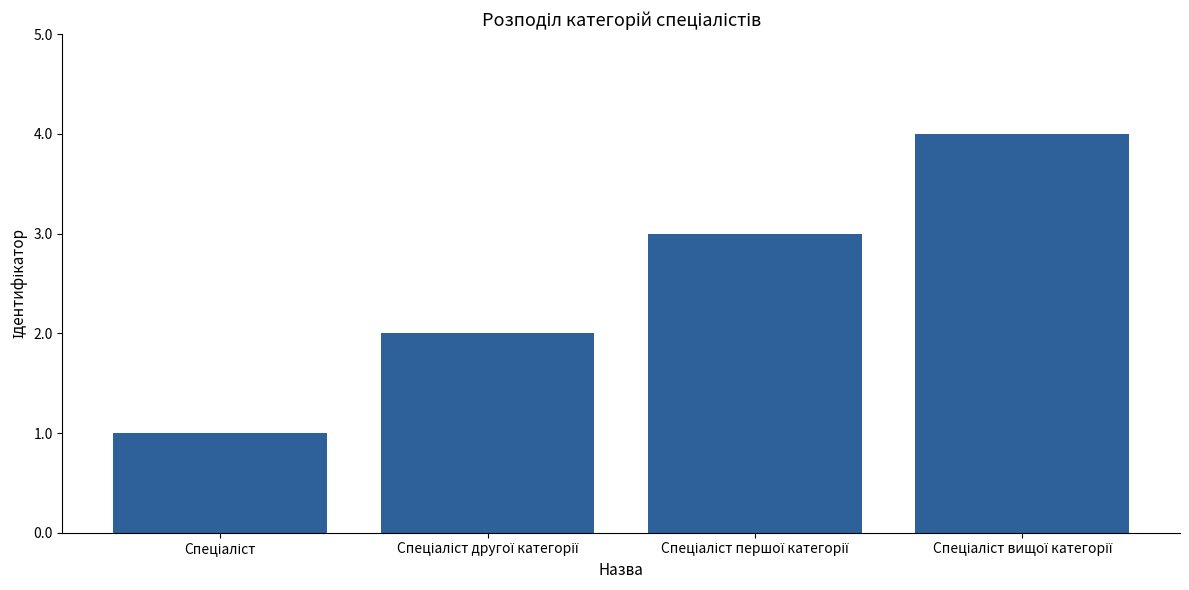

How many data points are less than 3?

2